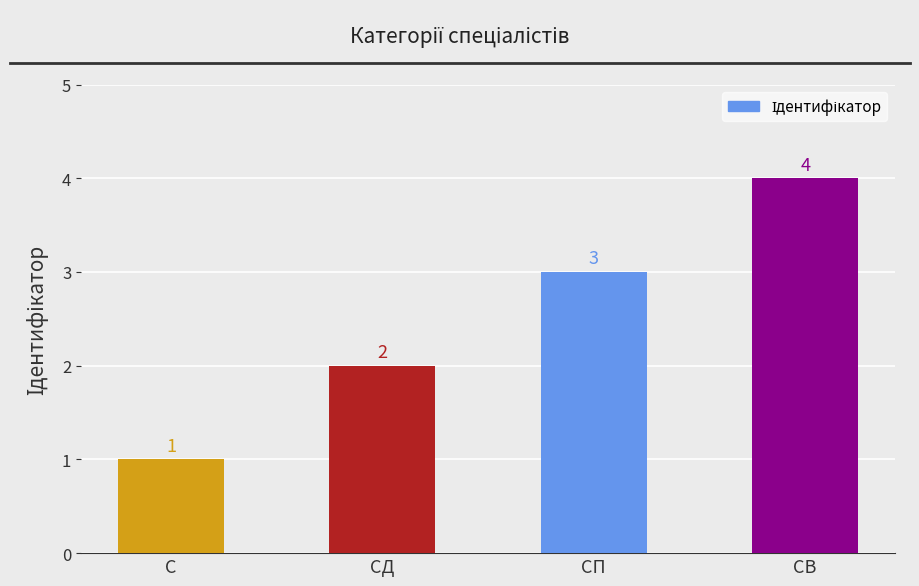

Rank the categories by value from lowest to highest.

С, СД, СП, СВ